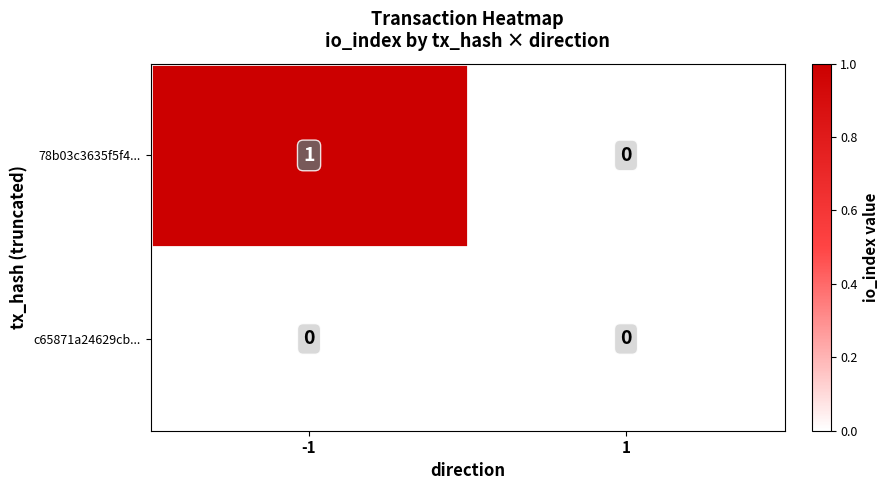

Which series has the largest total across all categories?

78b03c3635f5f4...